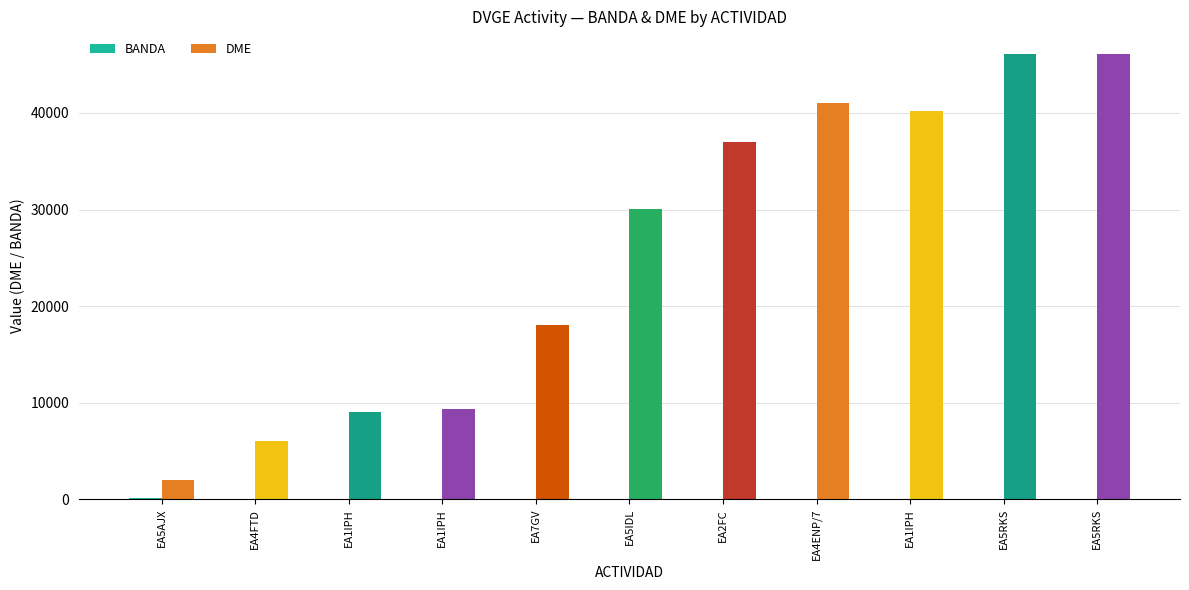

What is the difference between the second highest and minimum values in the BANDA series?

38